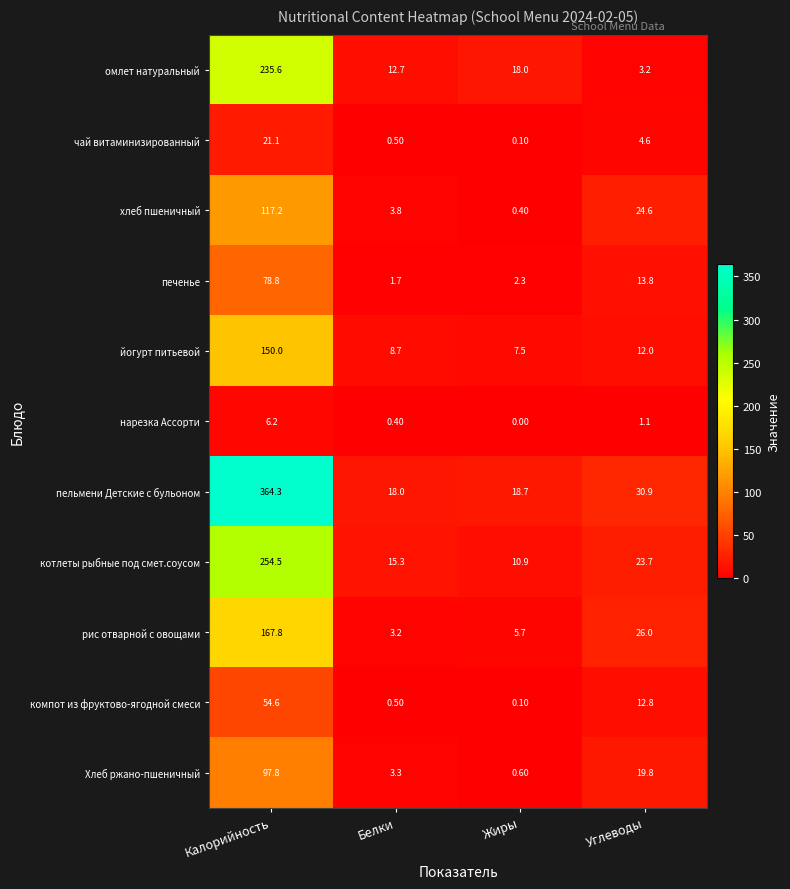

List the series in order of their peak value, highest first.

пельмени Детские с бульоном, котлеты рыбные под смет.соусом, омлет натуральный, рис отварной с овощами, йогурт питьевой, хлеб пшеничный, Хлеб ржано-пшеничный, печенье, компот из фруктово-ягодной смеси, чай витаминизированный, нарезка Ассорти